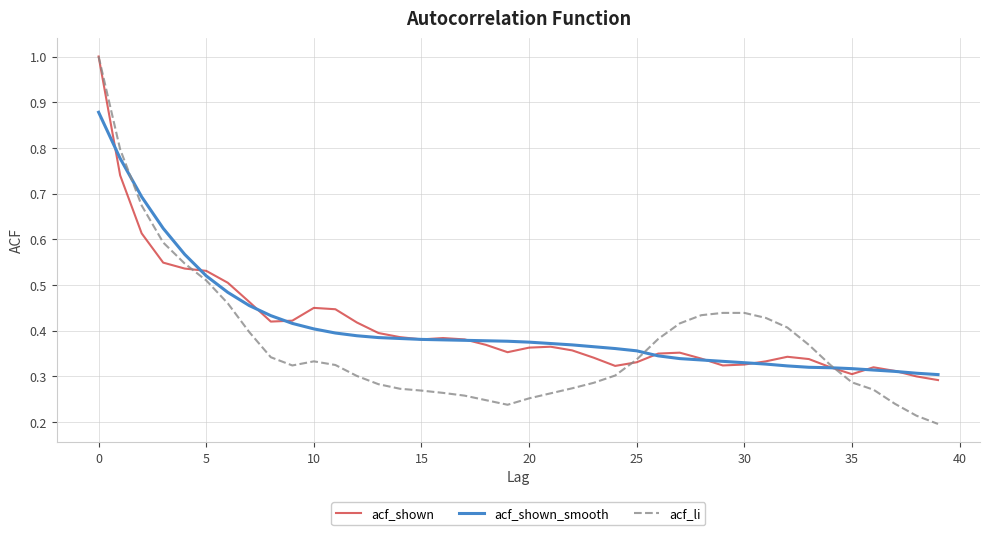

What is the maximum value shown in the chart?

1.0